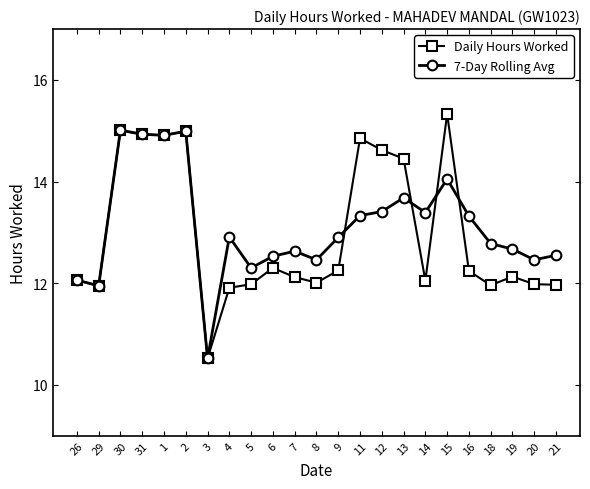

At which label does Daily Hours Worked reach its peak?

15